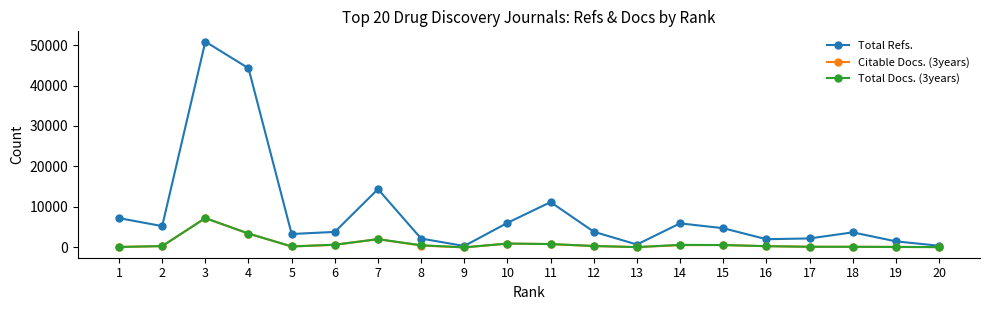

Where is the first local maximum for Total Refs.?

3